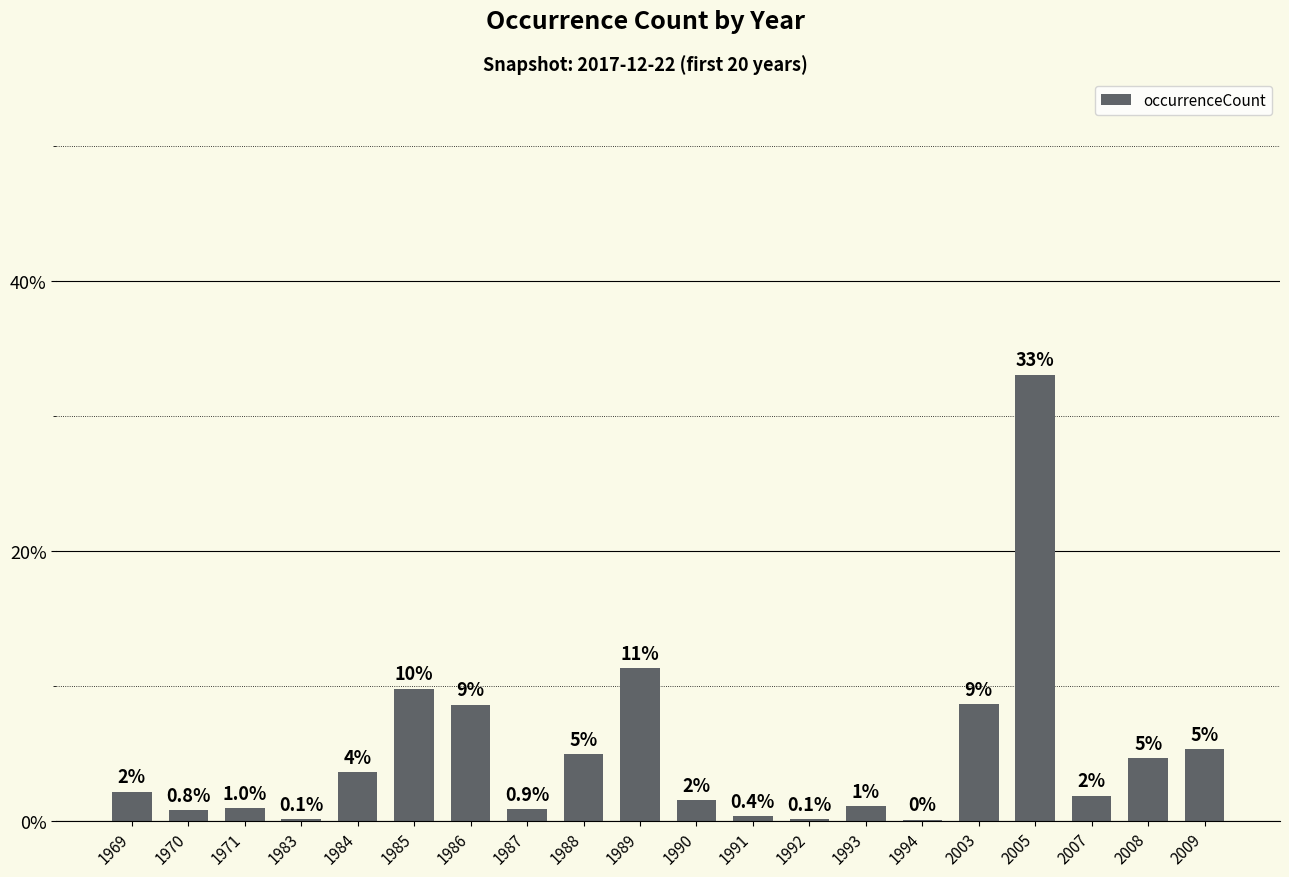

What is the average value?

5.0